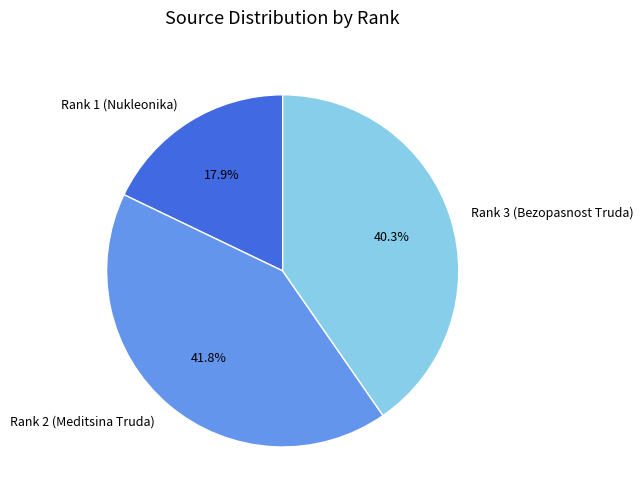

Which category has the biggest portion of the pie?

Rank 2 (Meditsina Truda)